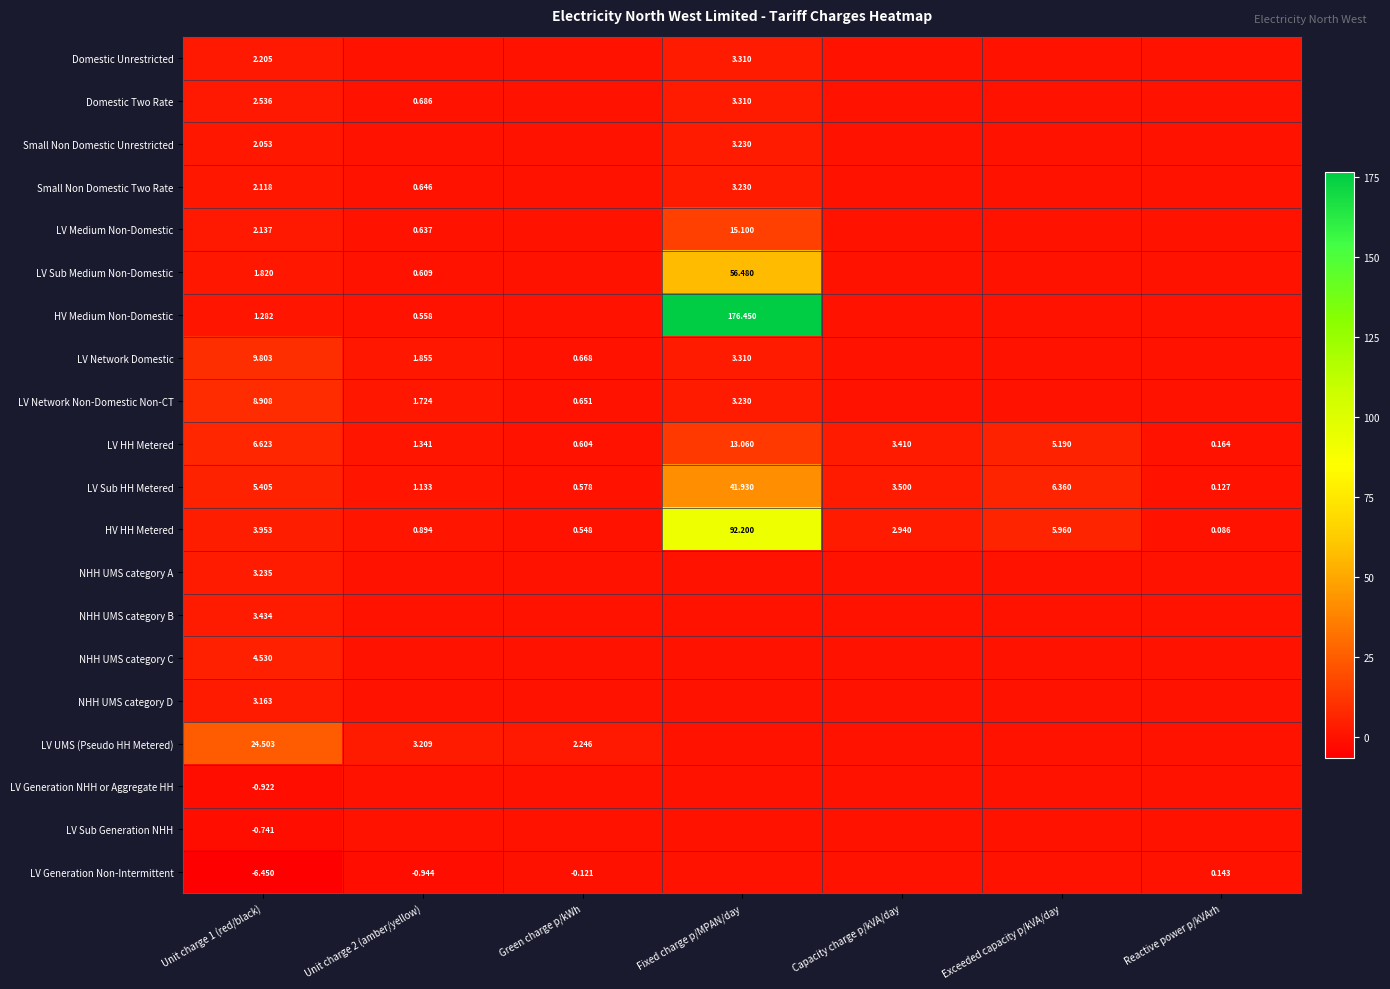

Which category has the lowest value in the HV HH Metered series?

Reactive power p/kVArh